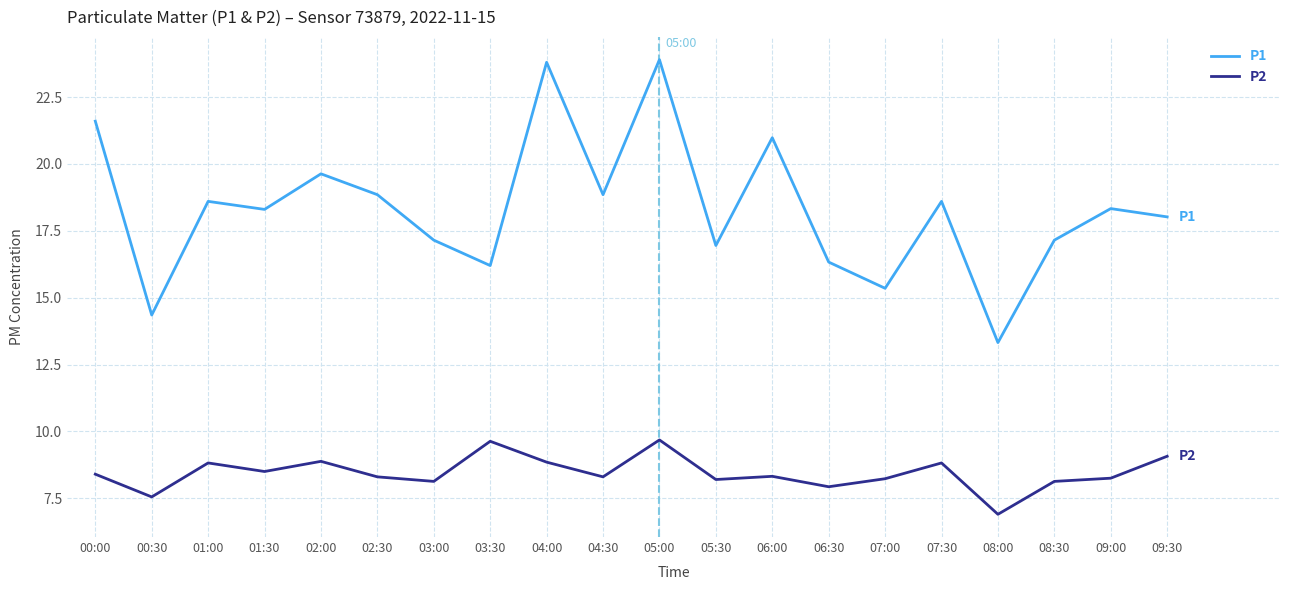

What value does the P1 series have at 02:00?

19.6